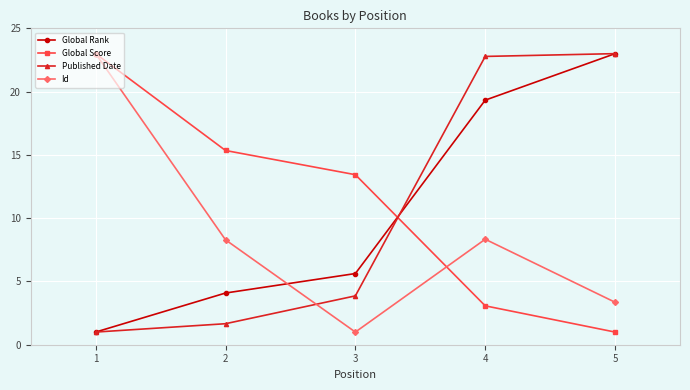

Rank the categories by Published Date value from highest to lowest.

5, 4, 3, 2, 1